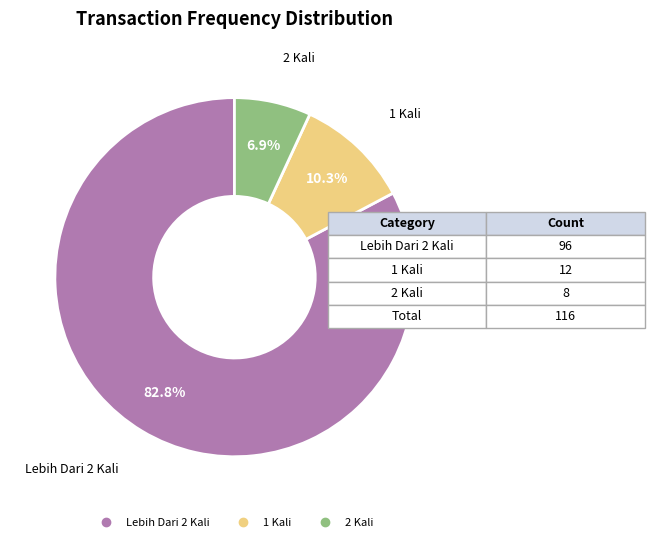

Is there a majority slice in this chart?

Yes